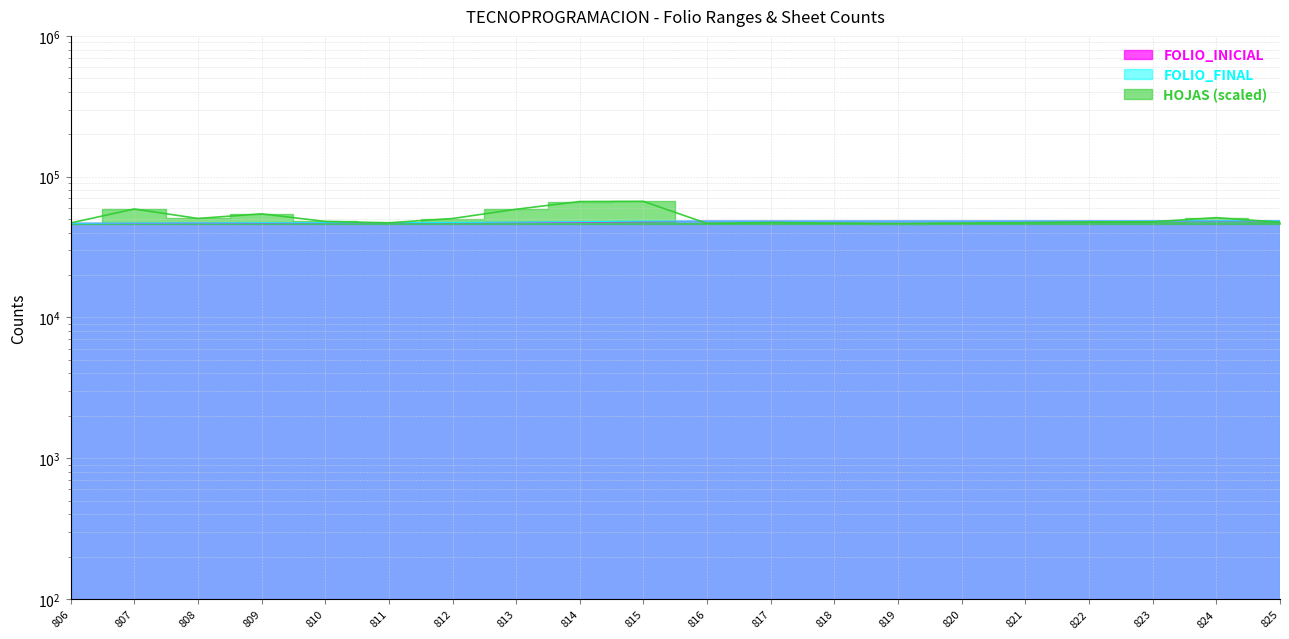

Is it true that HOJAS equals 71513 at 810?

False